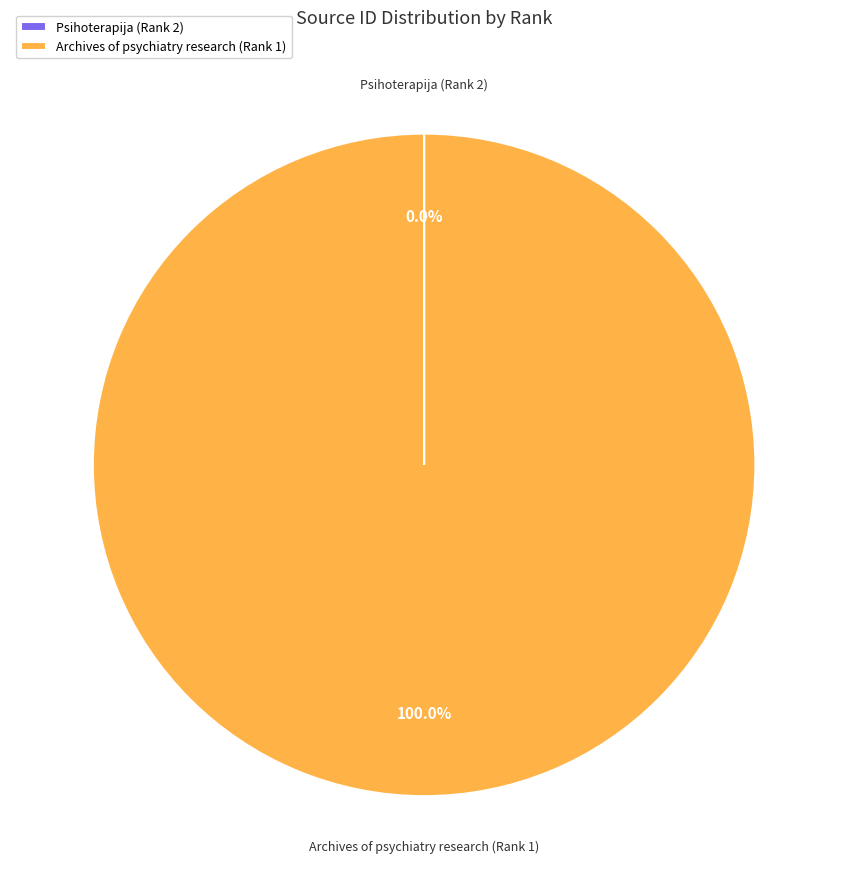

Is there a majority slice in this chart?

Yes